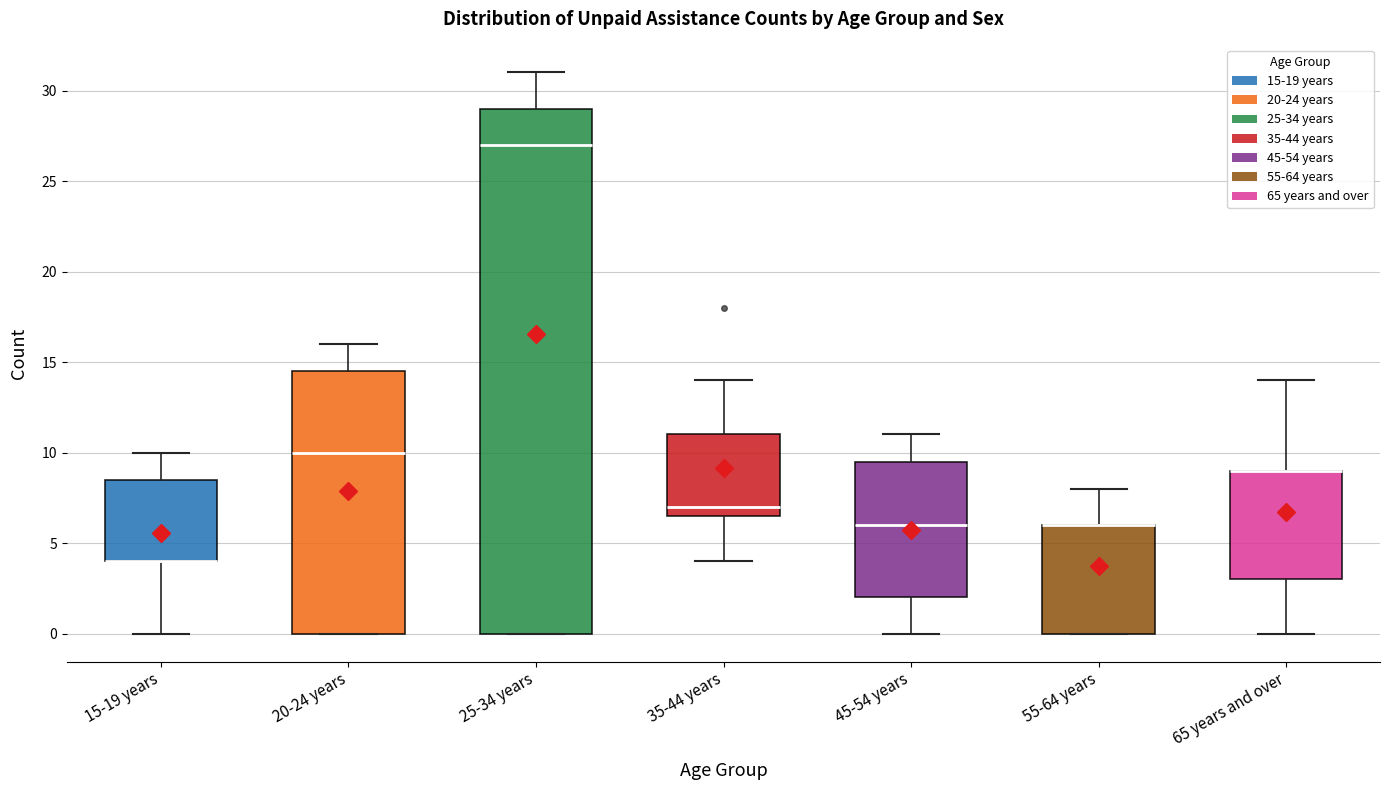

Where is the upper edge of the box for 20-24 years on the y-axis? The values are not printed on the chart, so give them approximately, as read against the axis.

14.5